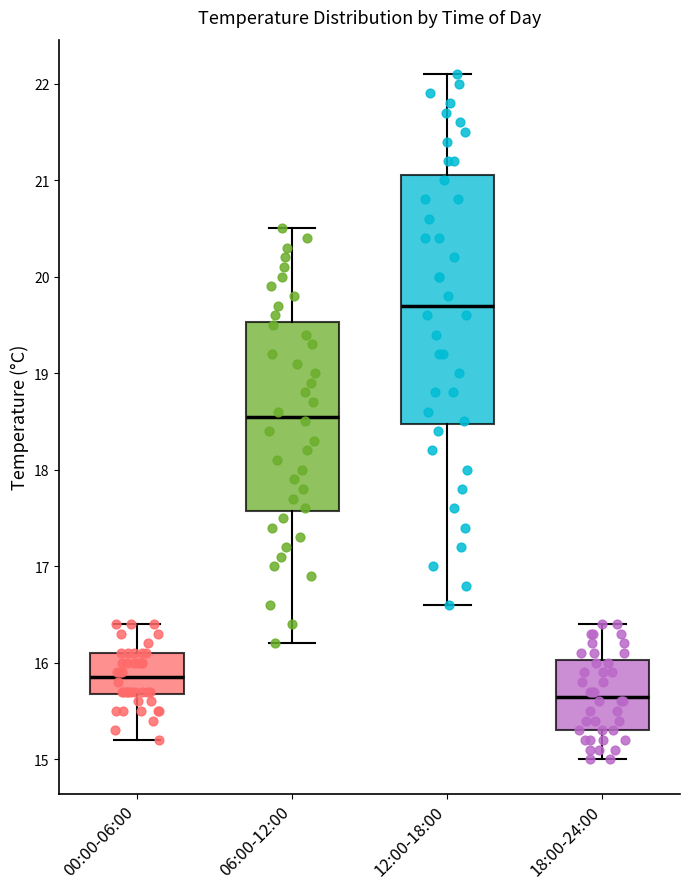

Comparing the boxes themselves (not the whiskers), which one is the tallest?

12:00-18:00